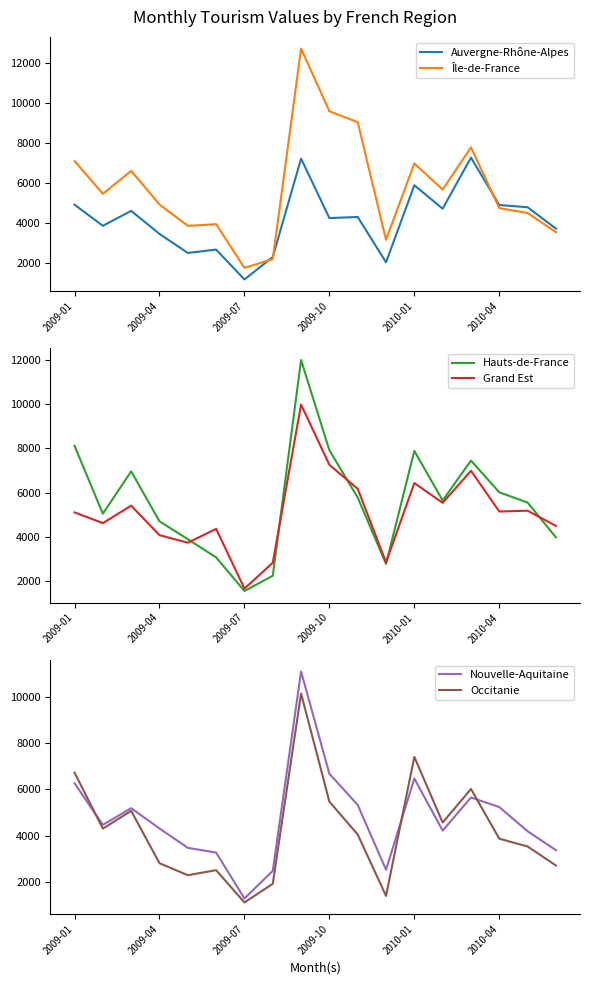

At which label does Île-de-France reach its minimum?

2009-07